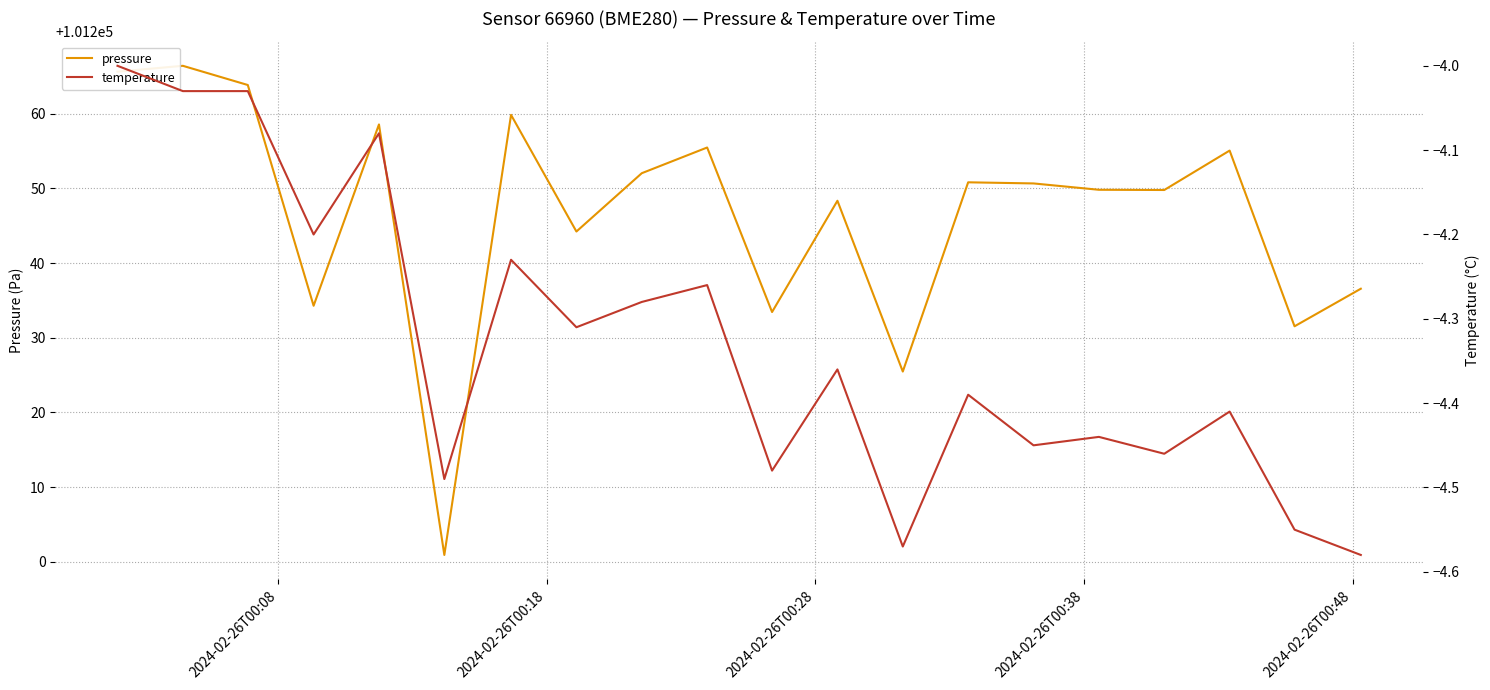

True or false: temperature and pressure cross at least once.

False